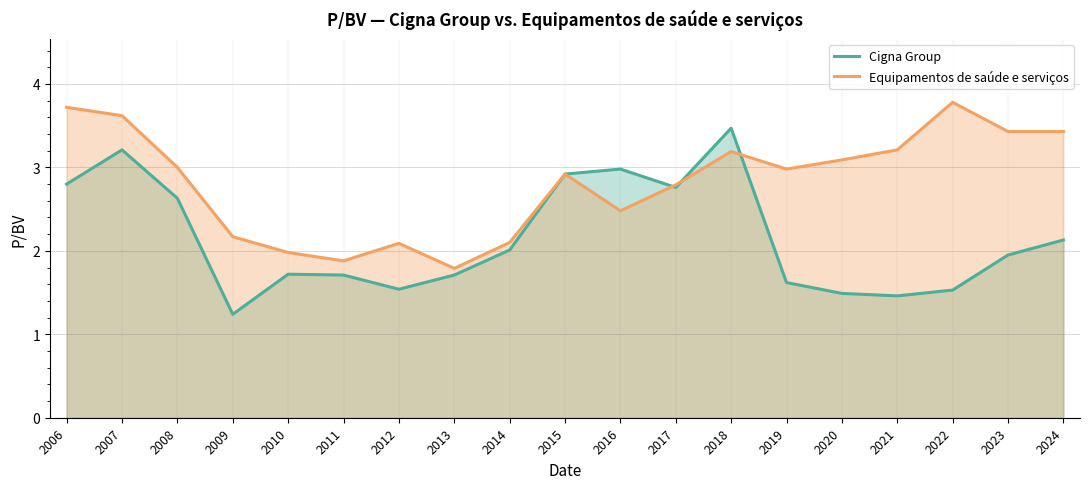

The value of Cigna Group at 2008 is 1.4. True or false?

False